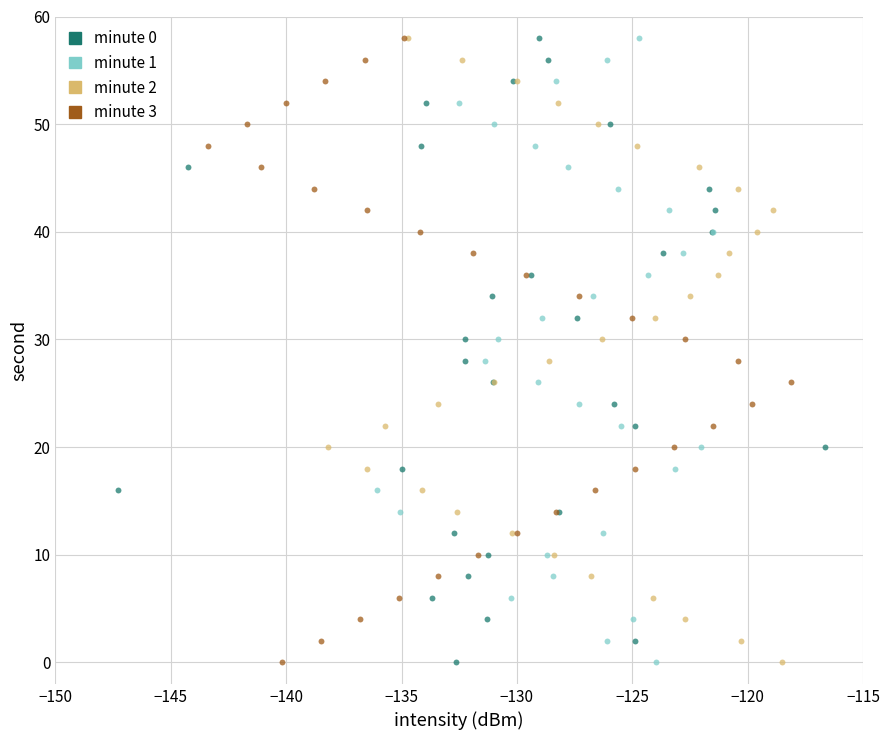

What are all the series names shown in the legend?

minute 0, minute 1, minute 2, minute 3